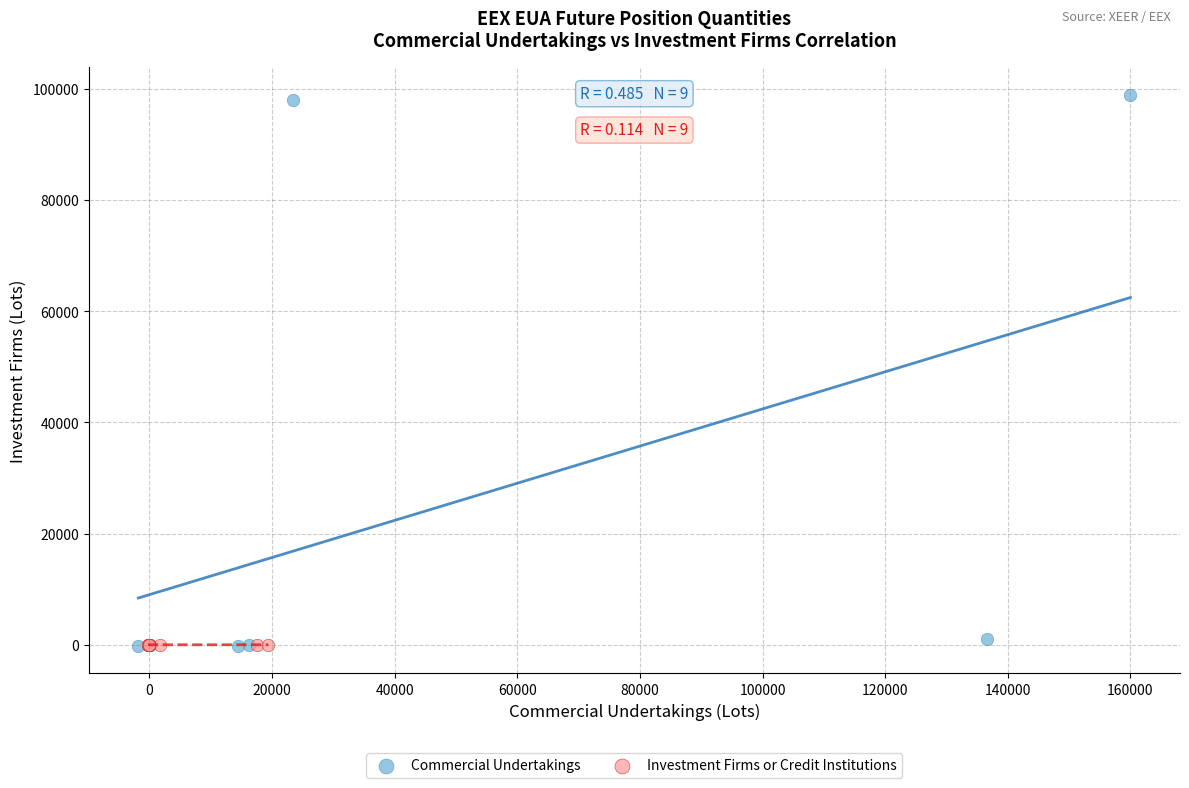

Which series contains the highest Y value?

Commercial Undertakings